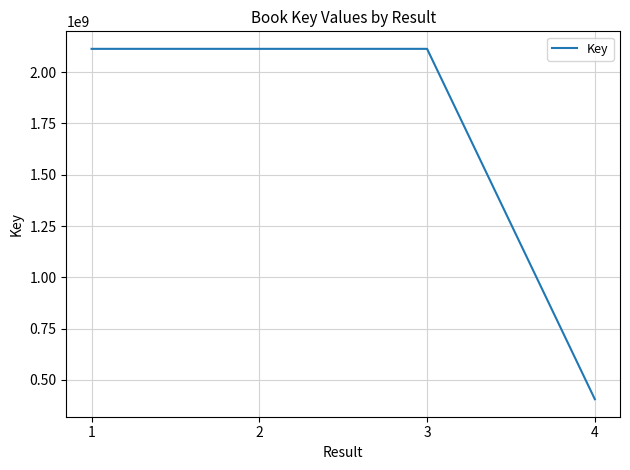

What is the greatest value displayed?

2113097926